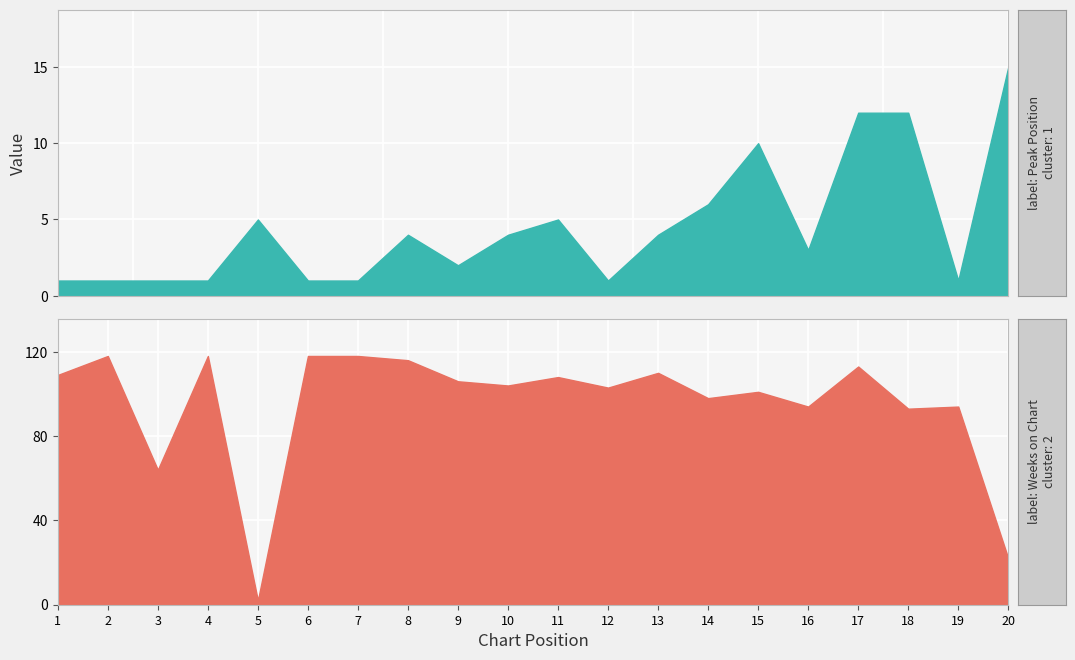

What is the minimum value for Peak Position?

1